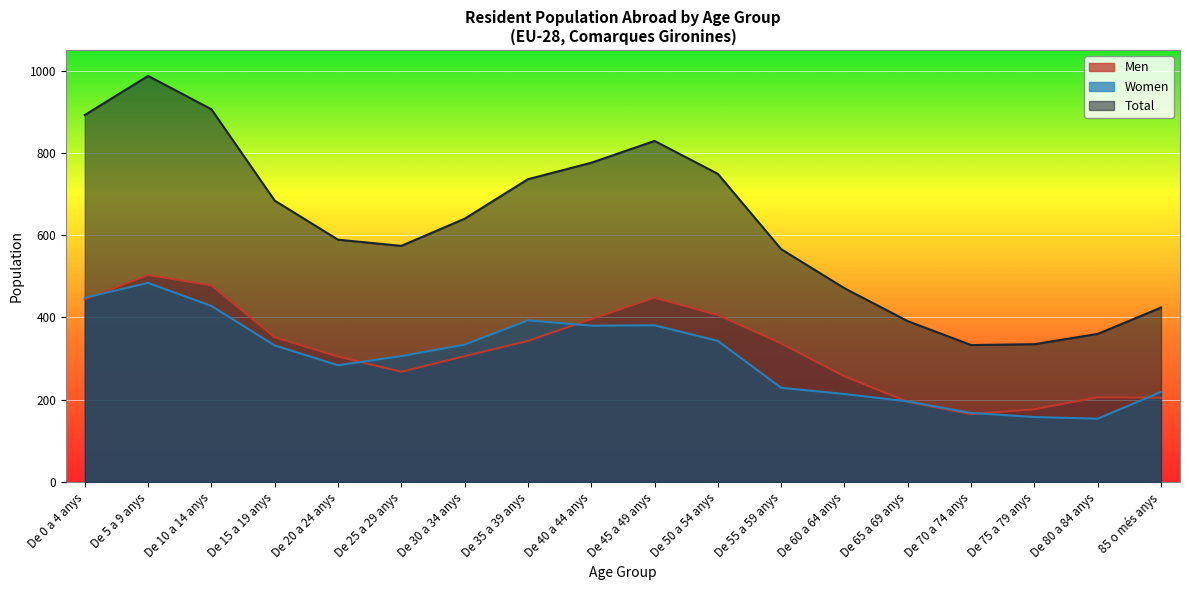

Reading left to right, what are all the values shown in this chart?

Men: 444	503	478	352	305	268	306	343	396	448	406	337	257	195	165	177	206	205
Women: 448	484	428	332	284	306	334	393	380	381	343	229	214	196	168	158	154	219
Total: 892	987	906	684	589	574	640	736	776	829	749	566	471	391	333	335	360	424